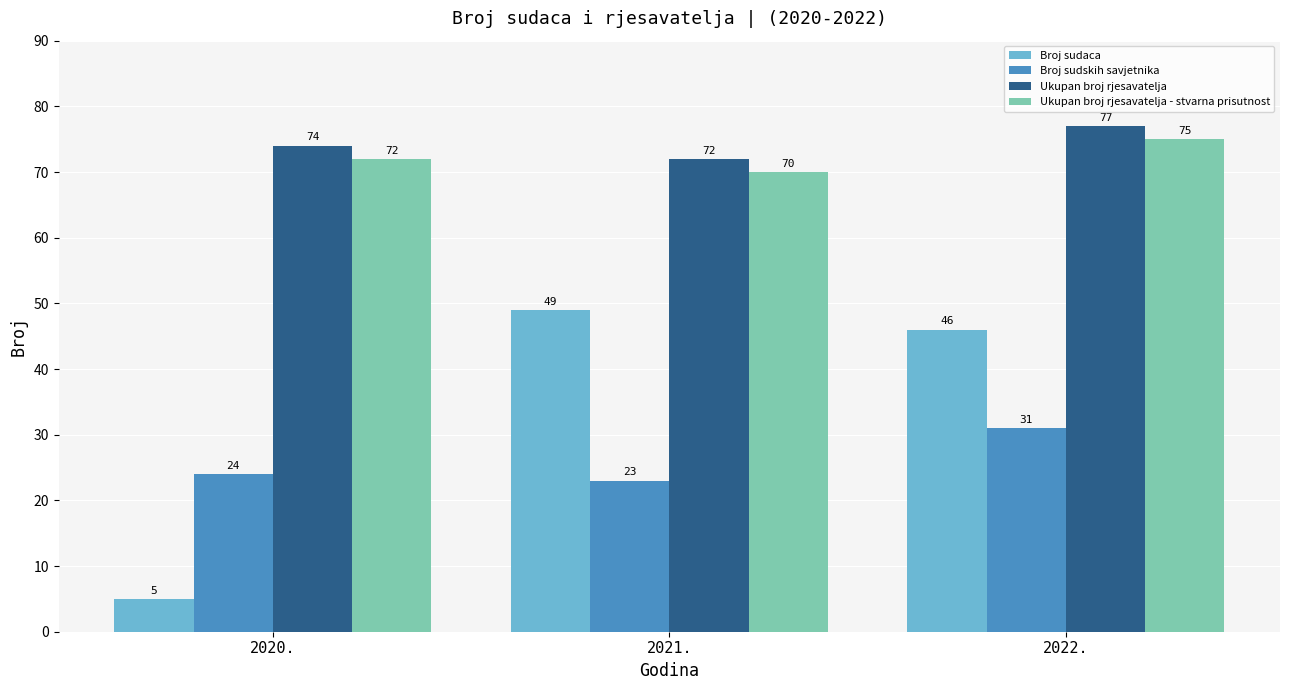

The value of Ukupan broj rjesavatelja - stvarna prisutnost at 2021. is 108. True or false?

False